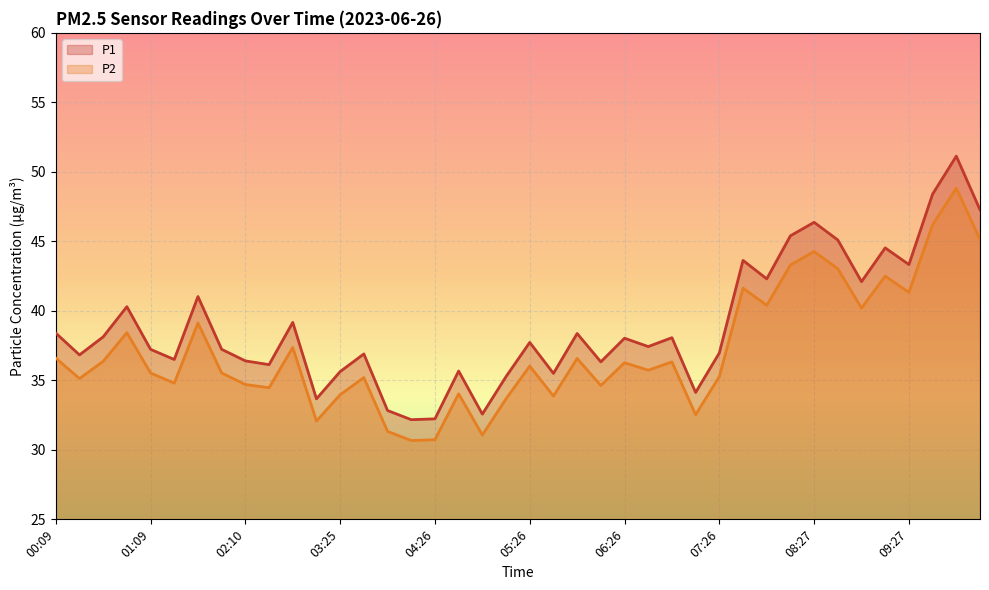

The value of P2 at 00:39 is 36.4. True or false?

True